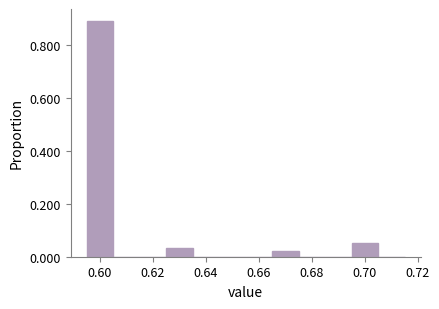

Reading left to right, transcribe this chart: for each bar, give the range it covers on the x-axis and its height. Neither the bar edges nor the heights are printed on the chart, so give them approximately, as read against the axes.

0.595 to 0.605: 0.90
0.605 to 0.615: 0
0.615 to 0.625: 0
0.625 to 0.635: 0.04
0.635 to 0.645: 0
0.645 to 0.655: 0
0.655 to 0.665: 0
0.665 to 0.675: 0.02
0.675 to 0.685: 0
0.685 to 0.695: 0
0.695 to 0.705: 0.06
0.705 to 0.715: 0